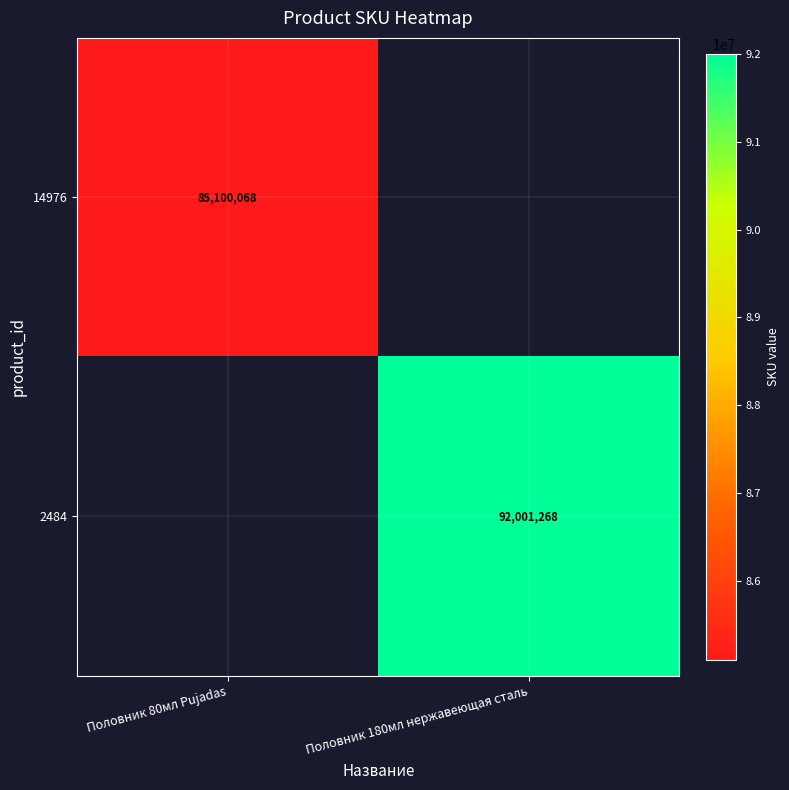

Is it true that 14976 equals 85100068 at Половник 80мл Pujadas?

True